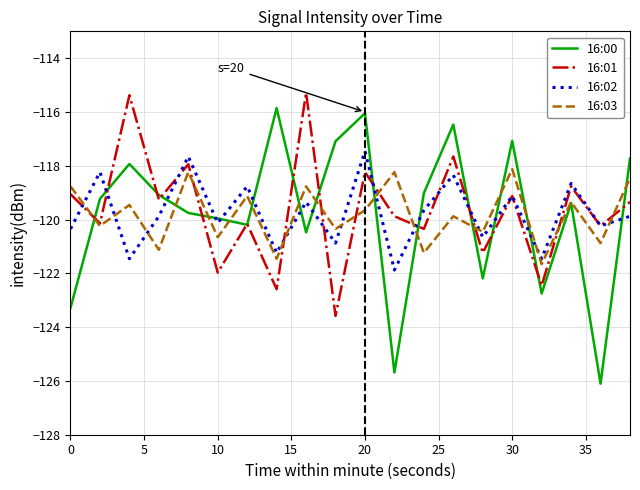

What is the maximum value shown in the chart?

-115.3